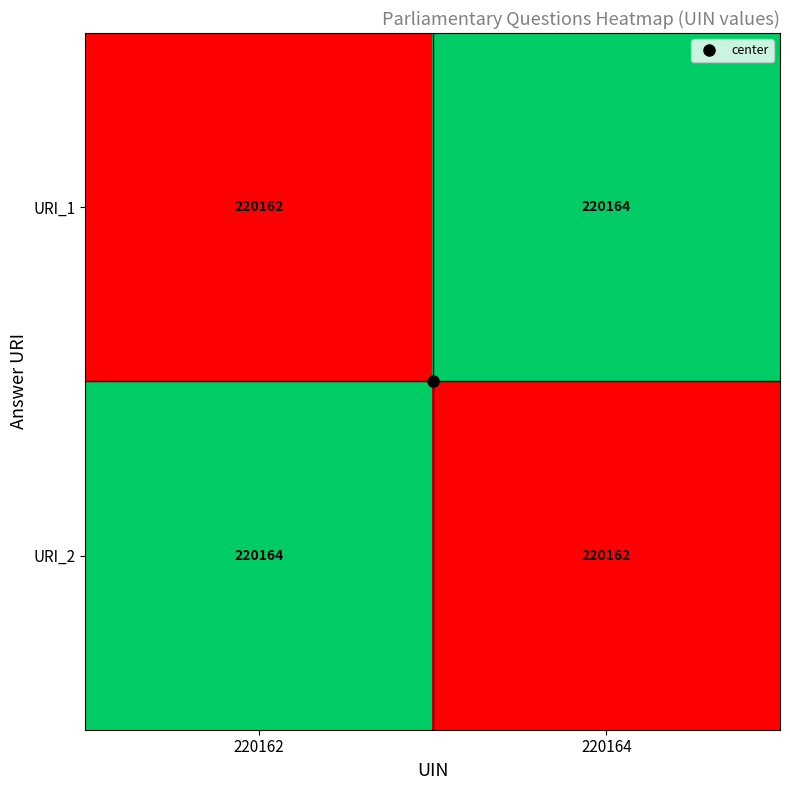

What is the approximate value of URI_1 at 220162?

220162